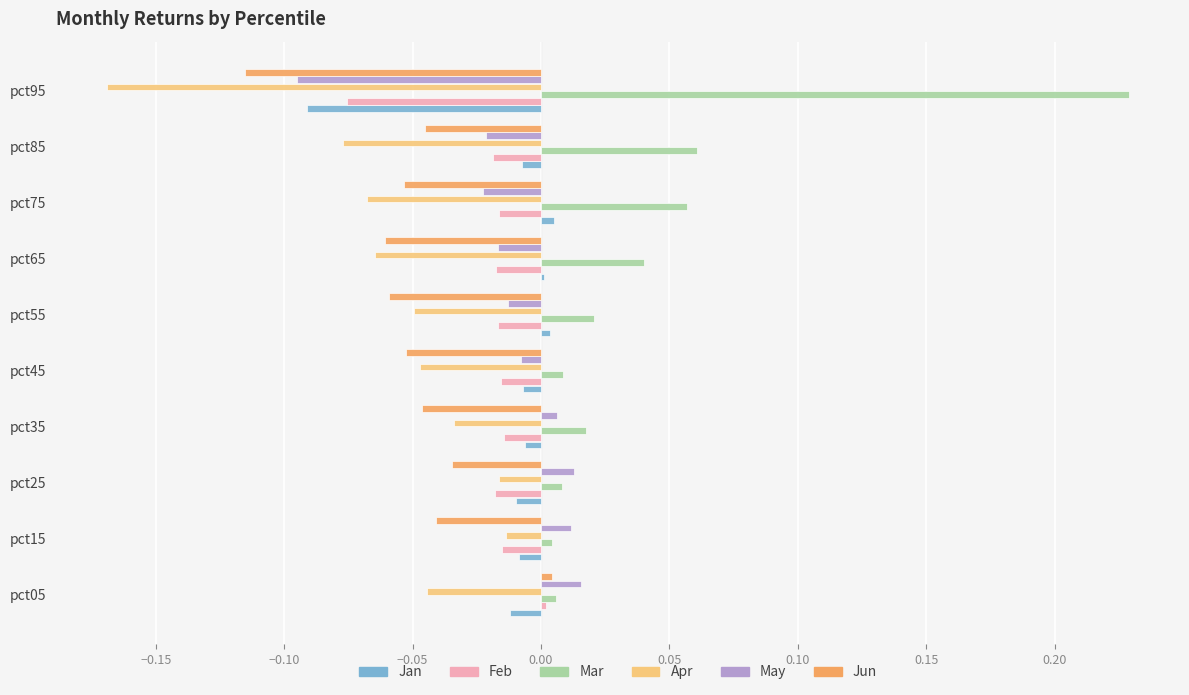

Which series has the widest spread of values?

Mar